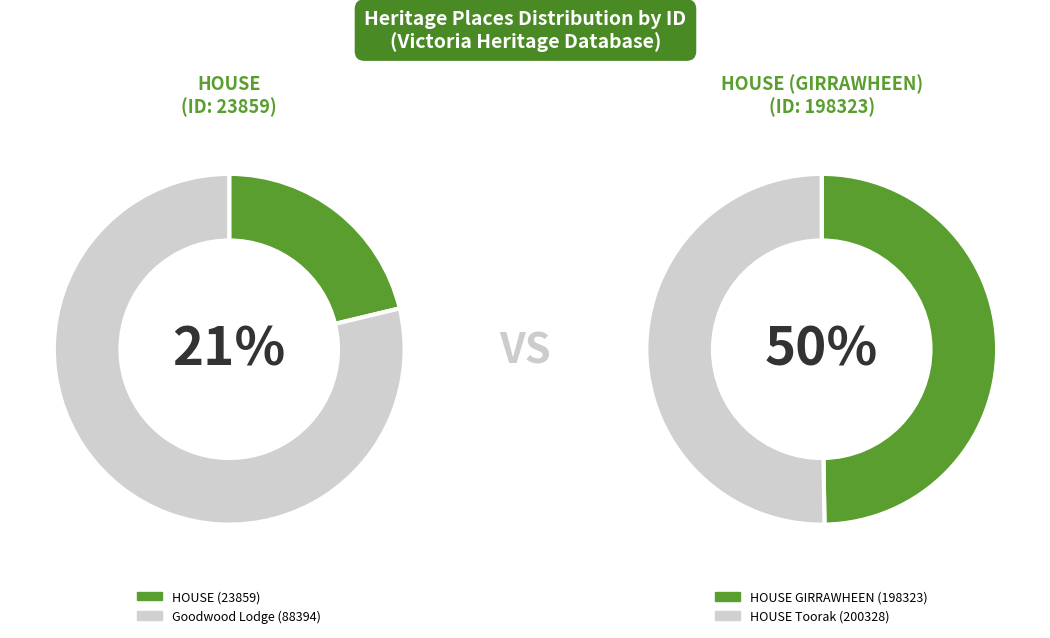

What is the smallest slice in the pie chart?

HOUSE